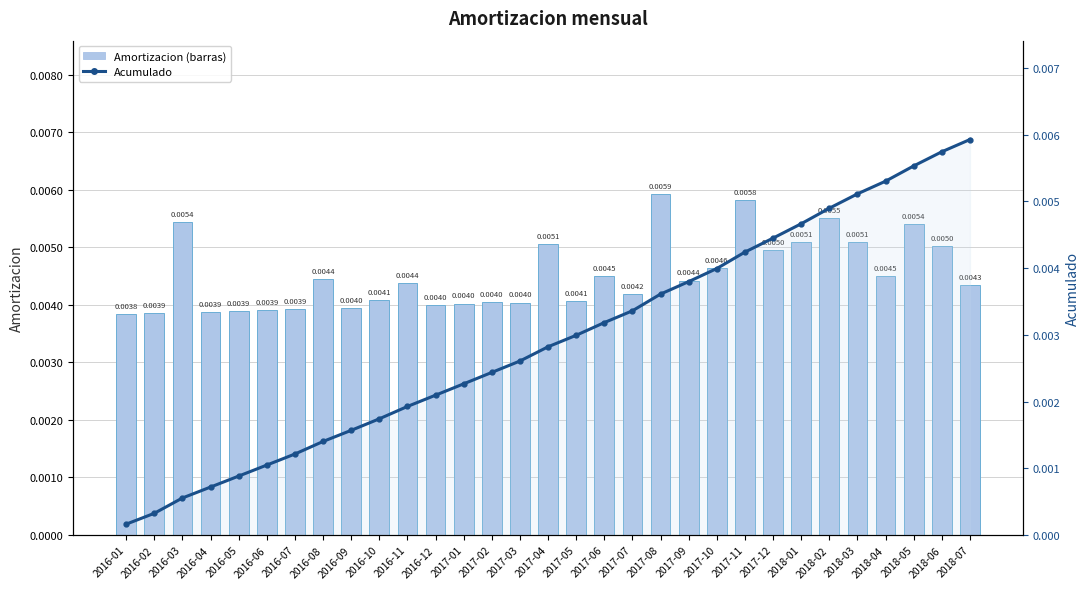

Between 2017-03 and 2018-07, which is larger?

2018-07